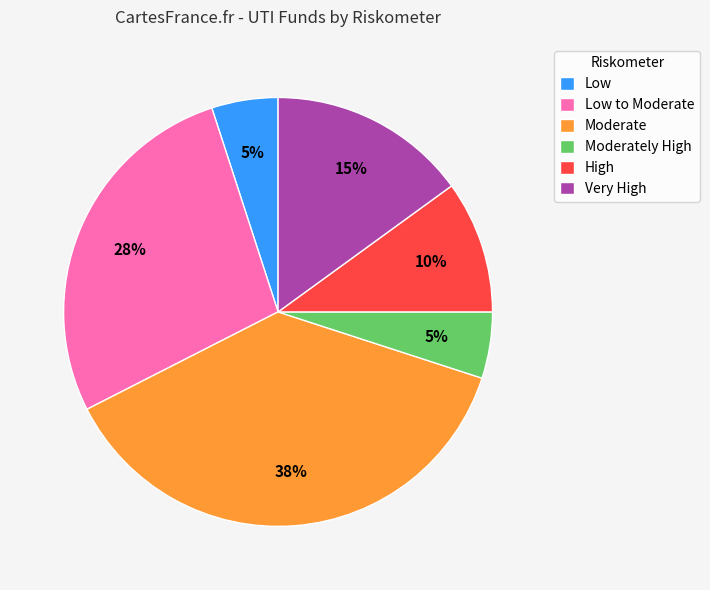

Combined, do Moderate and Low to Moderate account for over 50%?

Yes